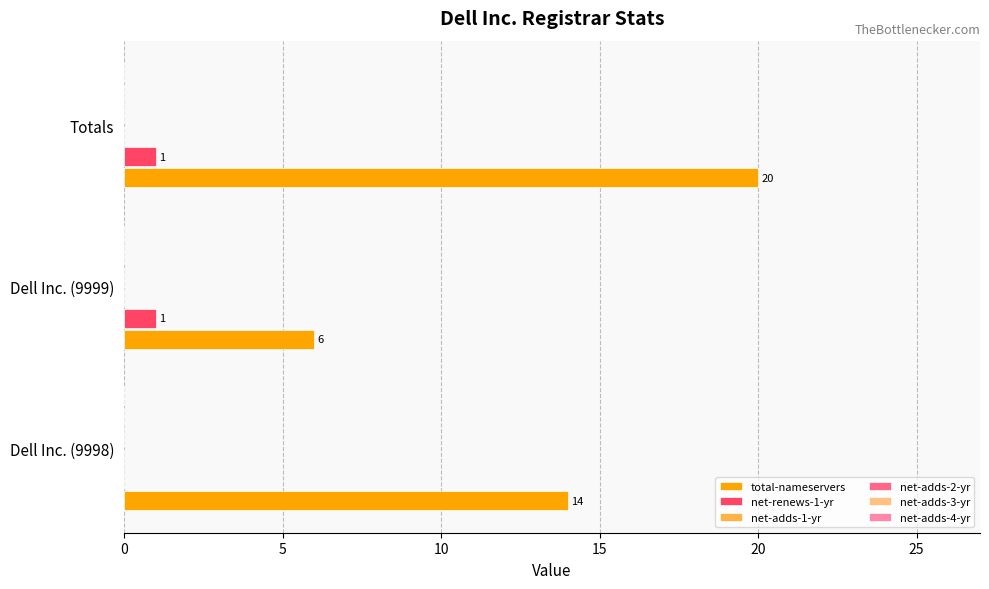

What is the maximum value shown in the chart?

20